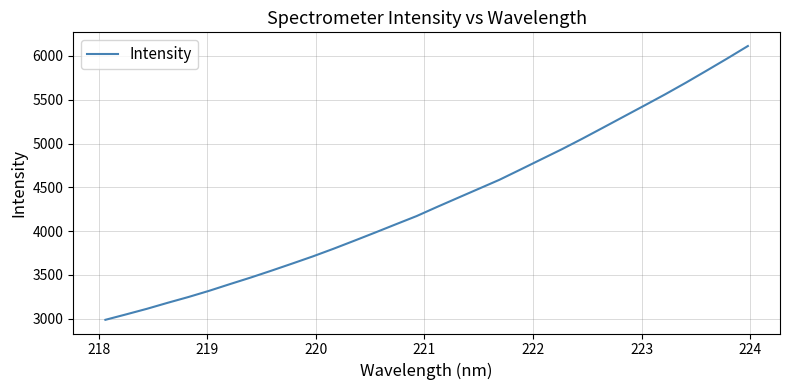

How many lines are shown in the chart?

1